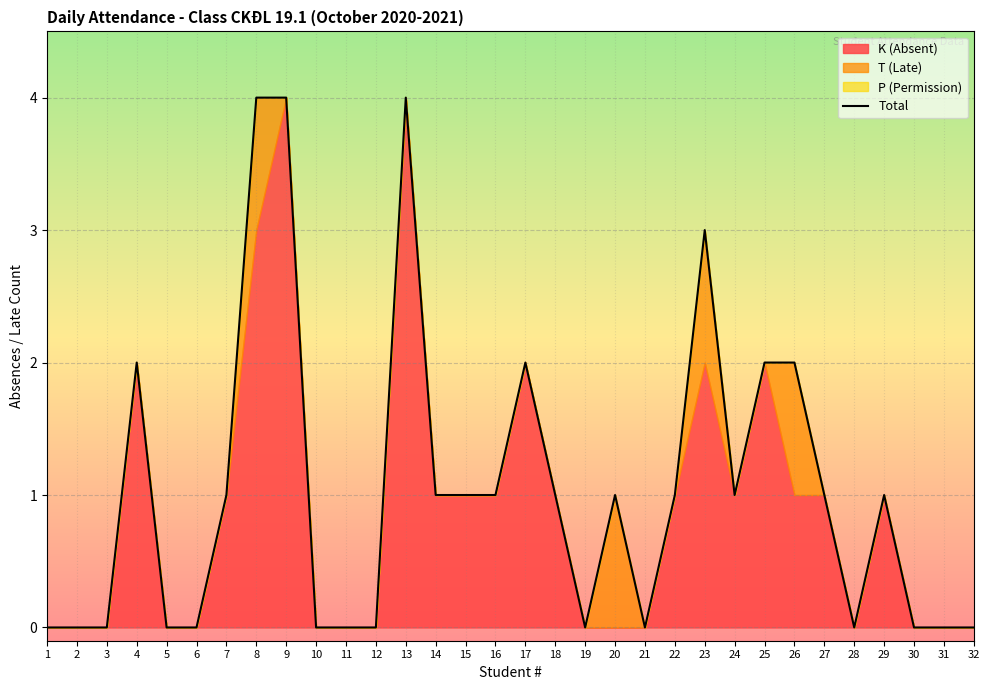

Reading left to right, list all the values displayed in this chart.

0	0	0	2	0	0	1	4	4	0	0	0	4	1	1	1	2	1	0	1	0	1	3	1	2	2	1	0	1	0	0	0